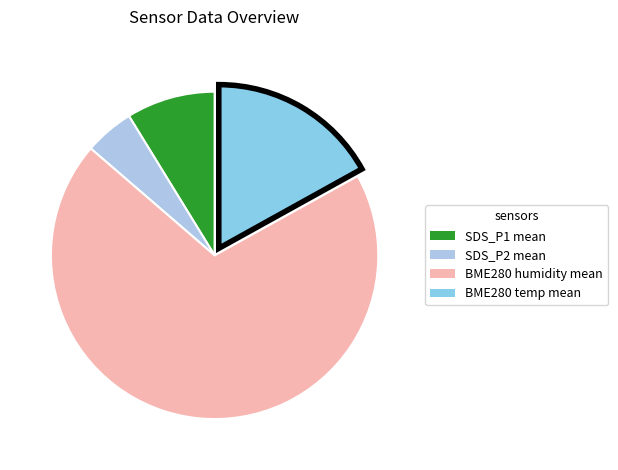

How many slices are in this pie chart?

4